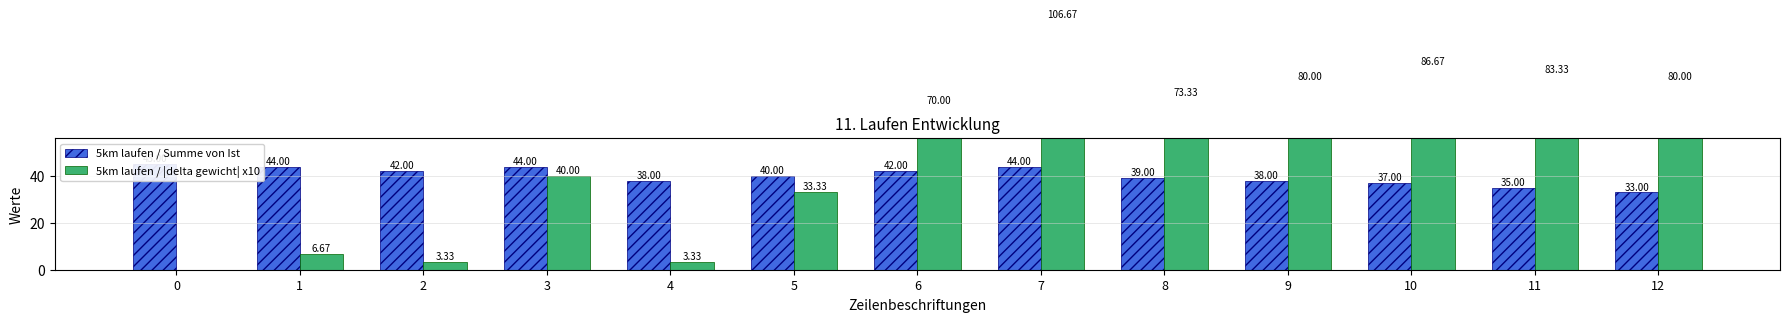

What value does the 5km laufen / Summe von Ist series have at 3?

44.0